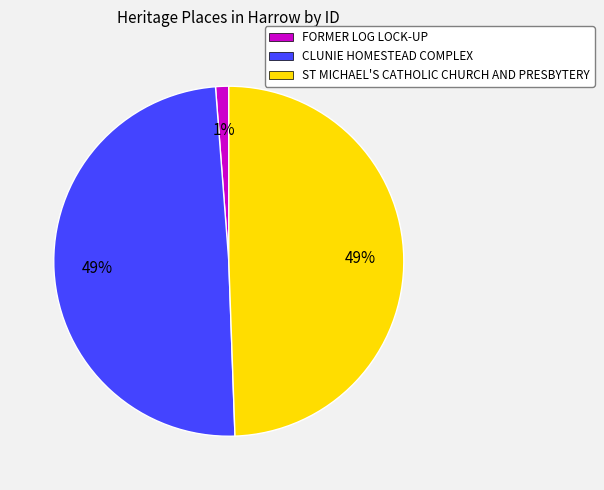

True or false: CLUNIE HOMESTEAD COMPLEX accounts for 49% of the total.

True